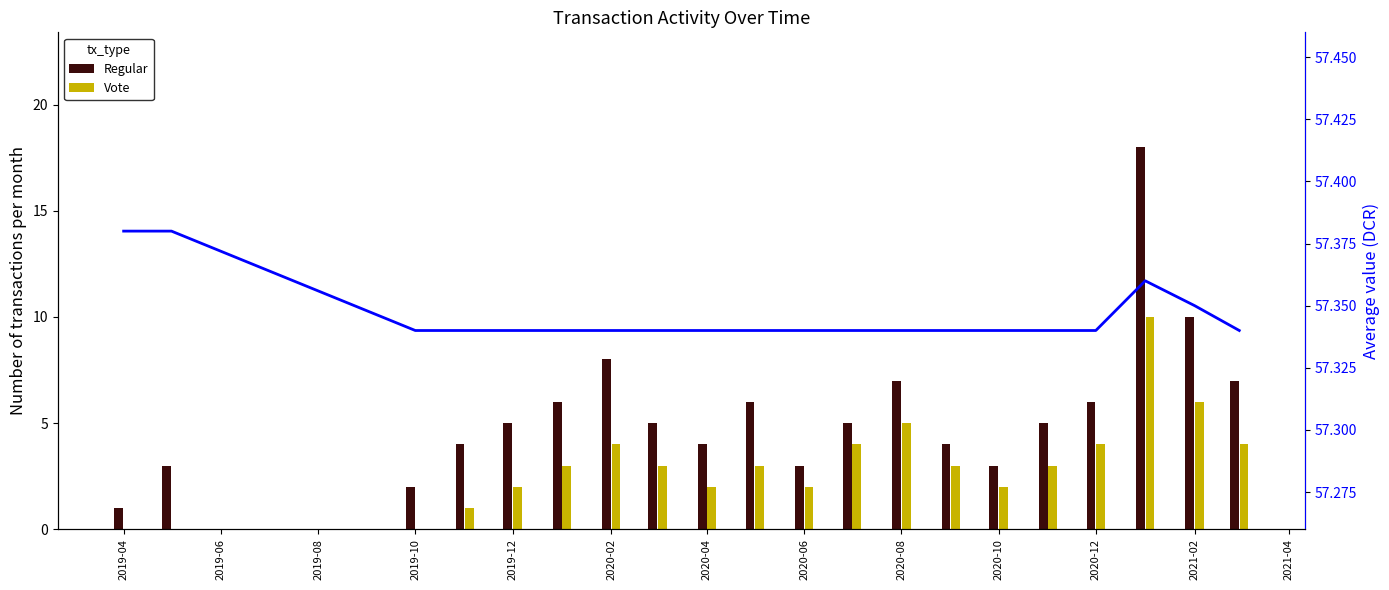

True or false: Regular has a value of 4.0 at 2020-10.

False